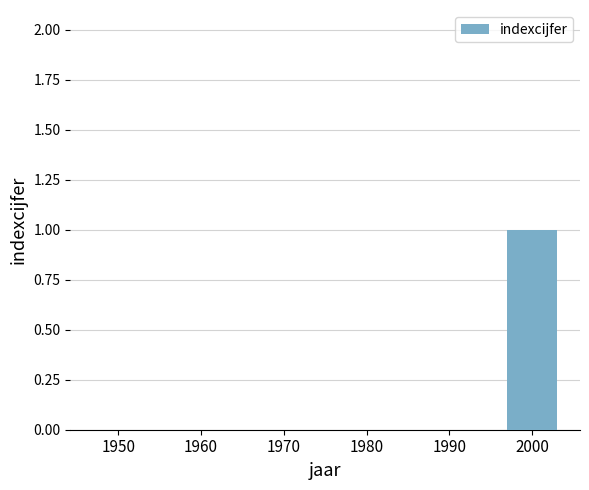

True or false: the data shows 0 at 1980.

True